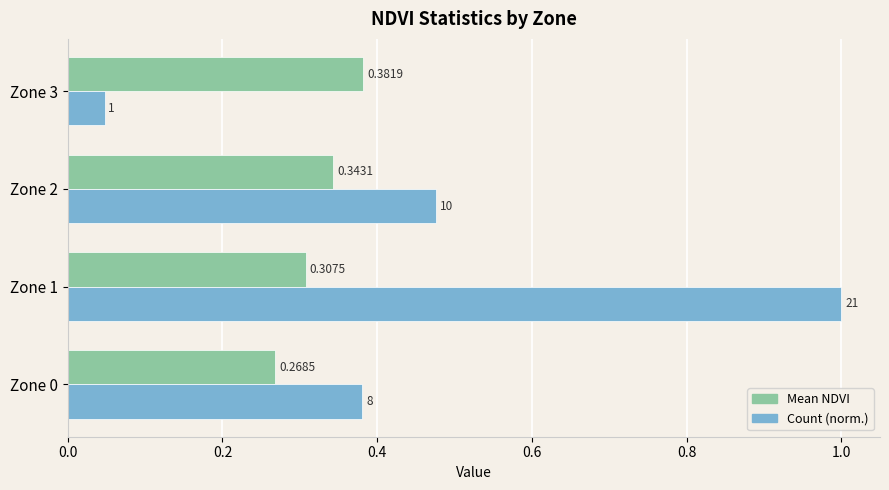

Which series has the widest spread of values?

Count (norm.)